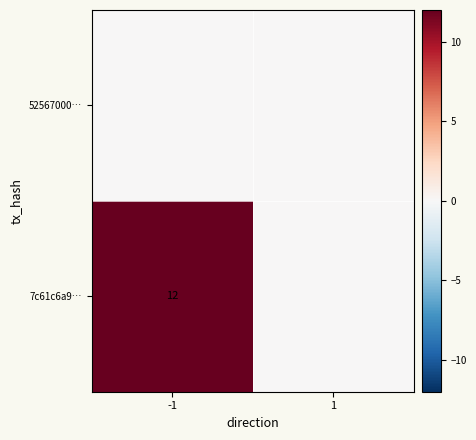

The 7c61c6a9… series shows 18 at -1. True or false?

False